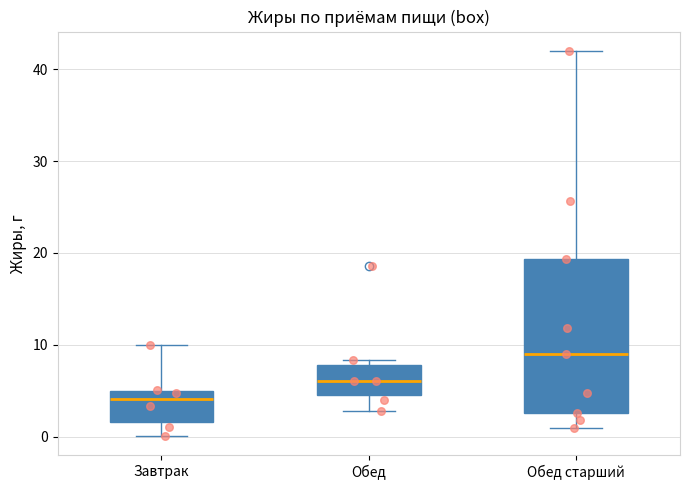

Comparing the boxes themselves (not the whiskers), which one is the tallest?

Обед старший